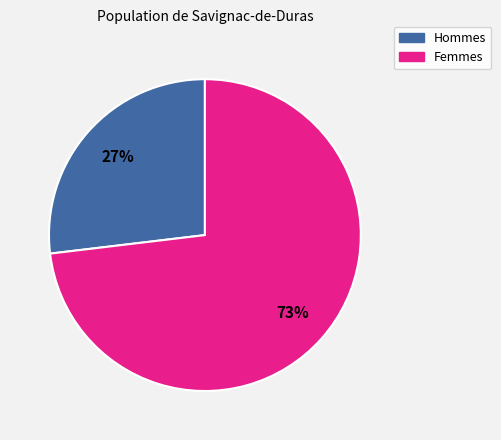

To the nearest percent, what is the average slice percentage?

50%